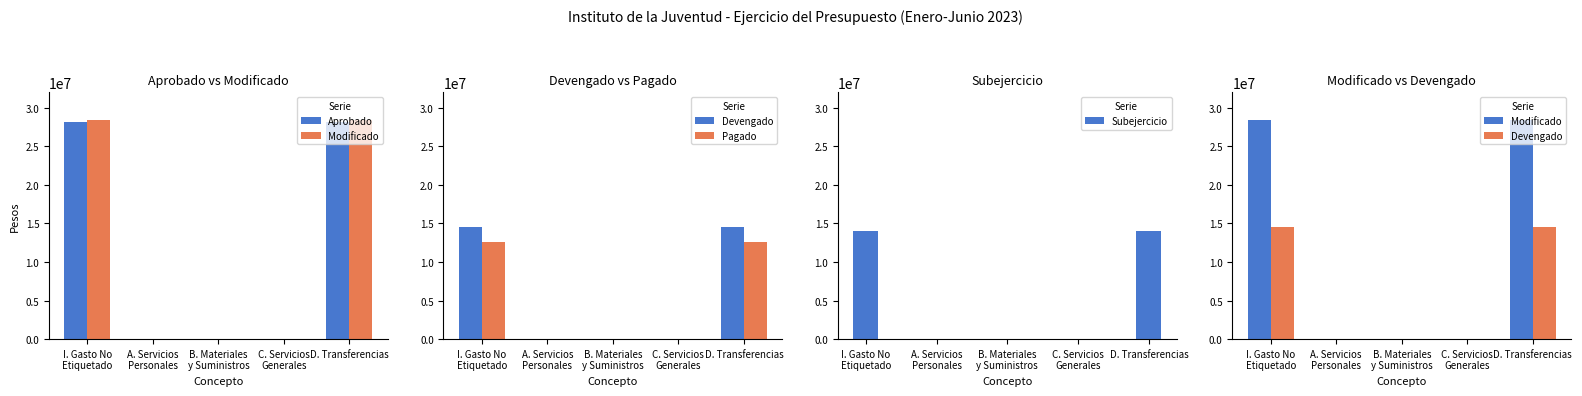

True or false: Modificado has a value of 0 at A. Servicios
Personales.

True